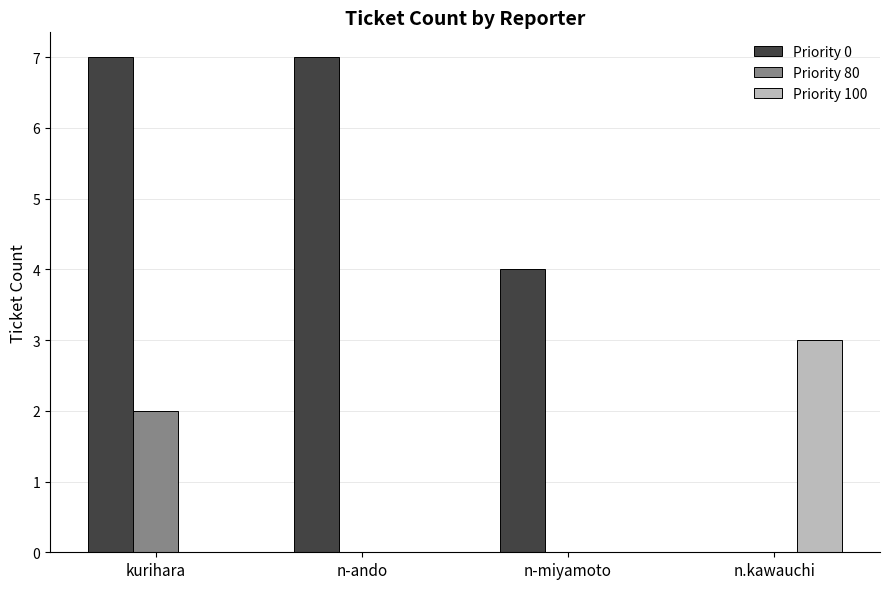

Which series has the largest total across all categories?

Priority 0